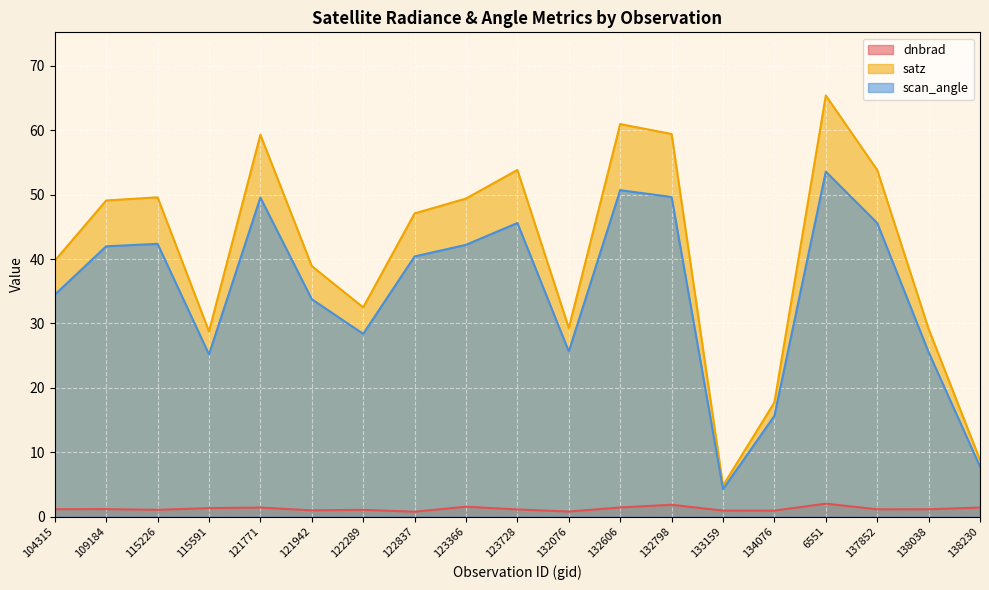

Which category has the highest value in the scan_angle series?

6551